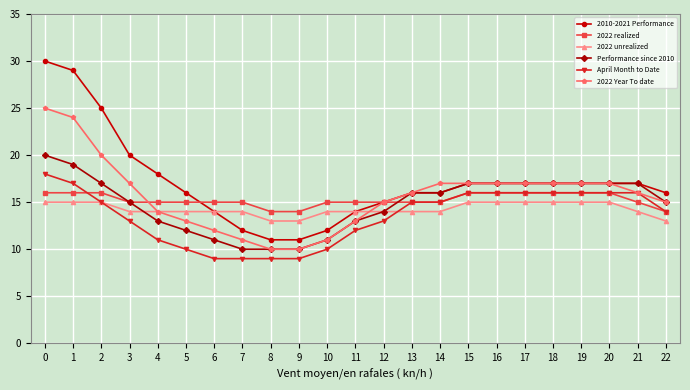

Is it true that Performance since 2010 equals 20 at 0?

True